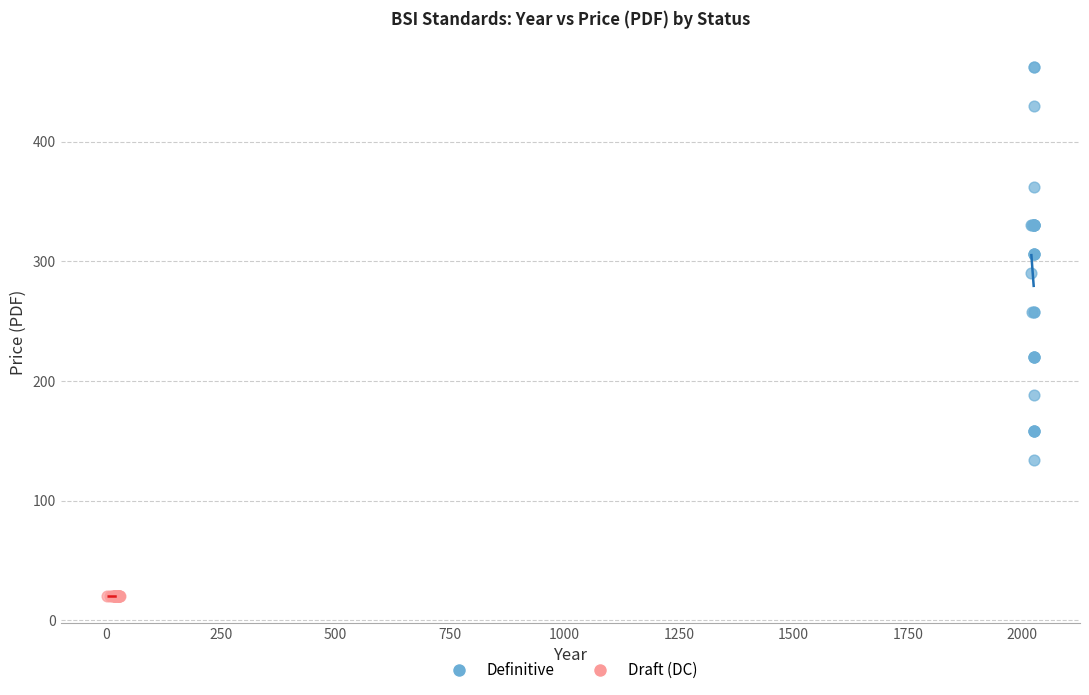

Which series contains the highest Y value?

Definitive